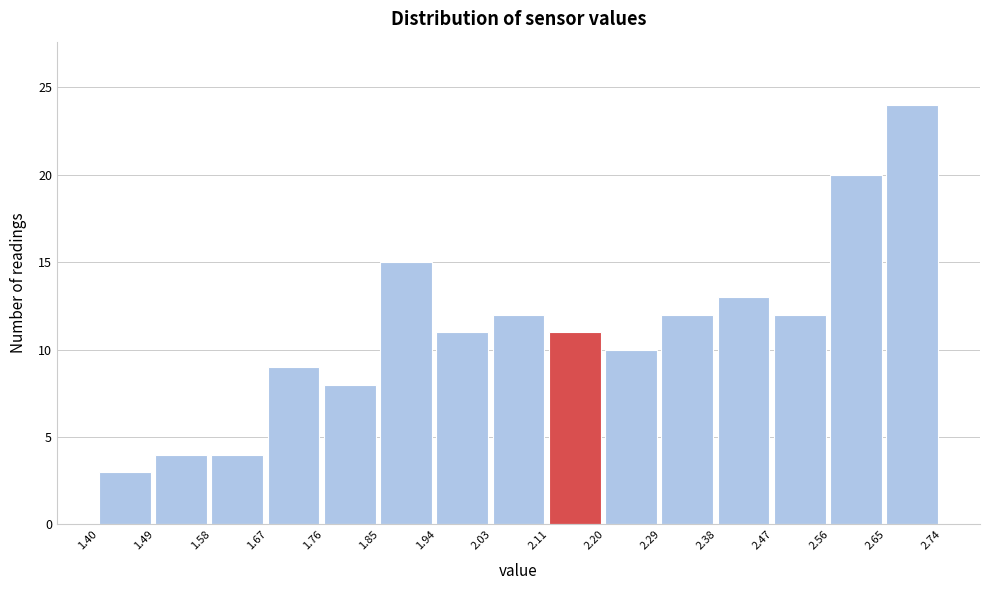

Reading left to right, transcribe this chart: for each bar, give the range it covers on the x-axis and its height. The values are not printed on the chart, so give them approximately, as read against the axis.

1.40 to 1.49: 3
1.49 to 1.58: 4
1.58 to 1.67: 4
1.67 to 1.76: 9
1.76 to 1.85: 8
1.85 to 1.94: 15
1.94 to 2.03: 11
2.03 to 2.11: 12
2.11 to 2.20: 11
2.20 to 2.29: 10
2.29 to 2.38: 12
2.38 to 2.47: 13
2.47 to 2.56: 12
2.56 to 2.65: 20
2.65 to 2.74: 24